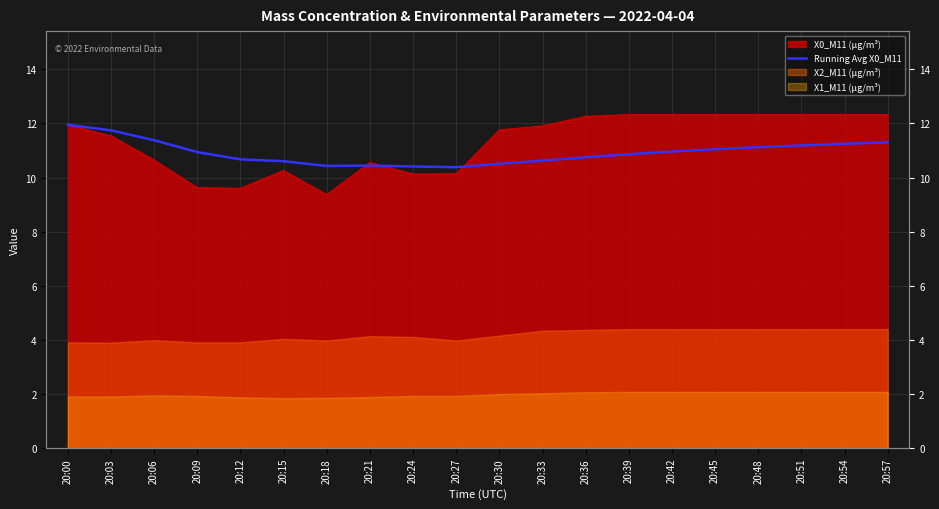

True or false: the data shows 10.4 at 20:24.

True